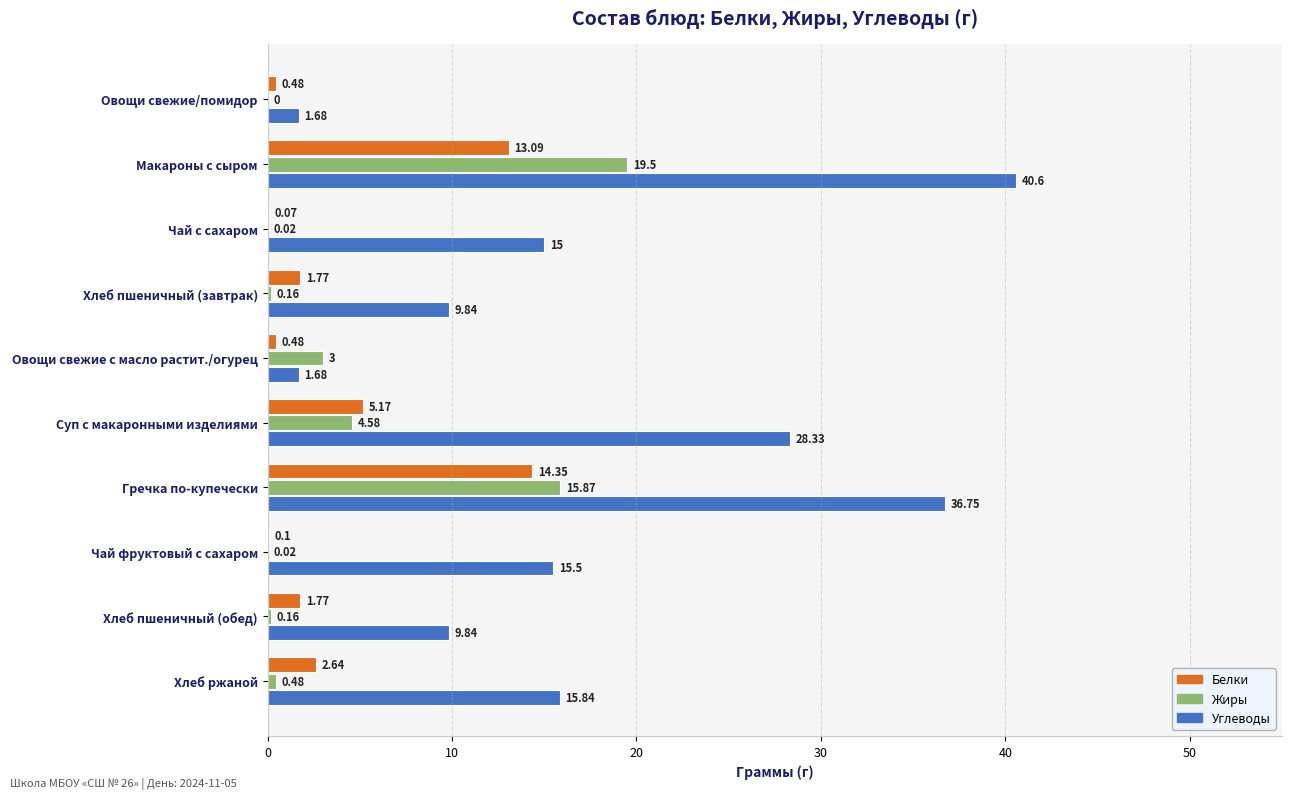

What is the sum of all Белки values?

39.9